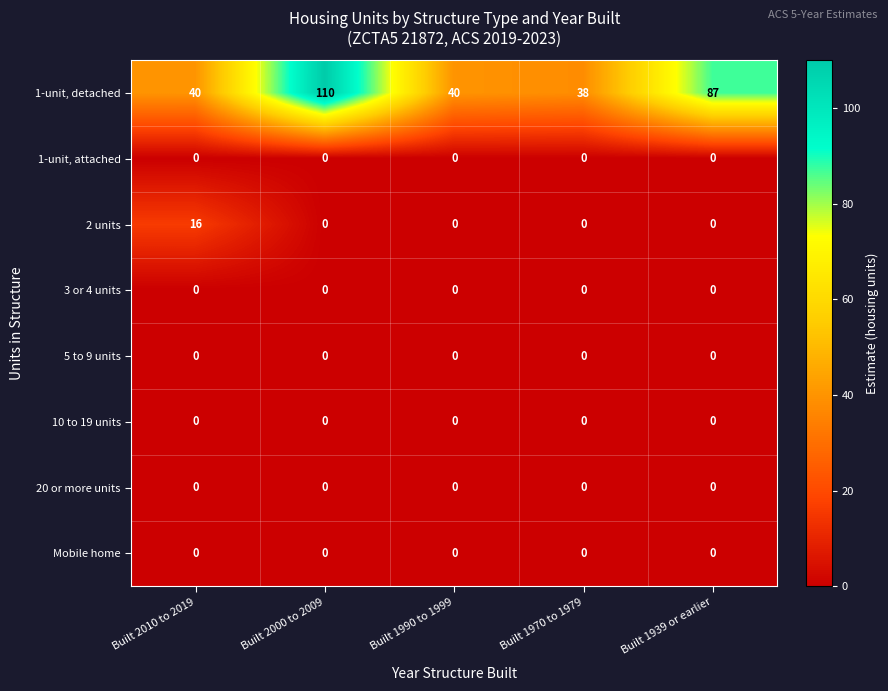

Is the value of 3 or 4 units at Built 1970 to 1979 greater than the value of 1-unit, detached at Built 1939 or earlier?

No